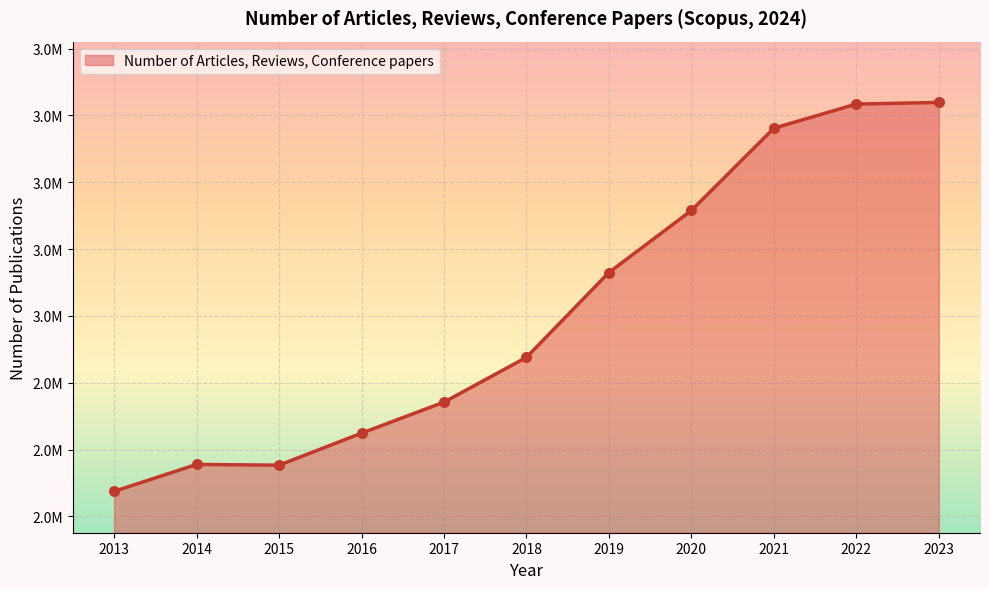

What is the ratio of the value at 2016 to the value at 2018?

0.9